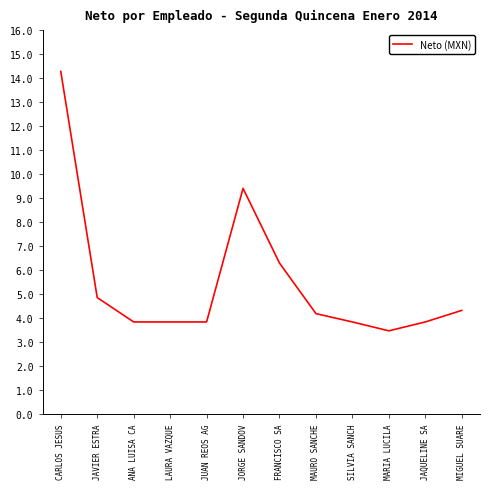

True or false: the data has more than 0 interior local peaks.

True